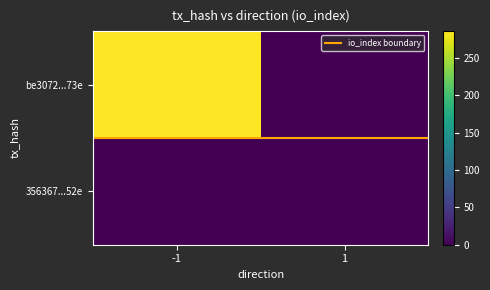

What is the spread (max minus min) of values at 1?

0.5